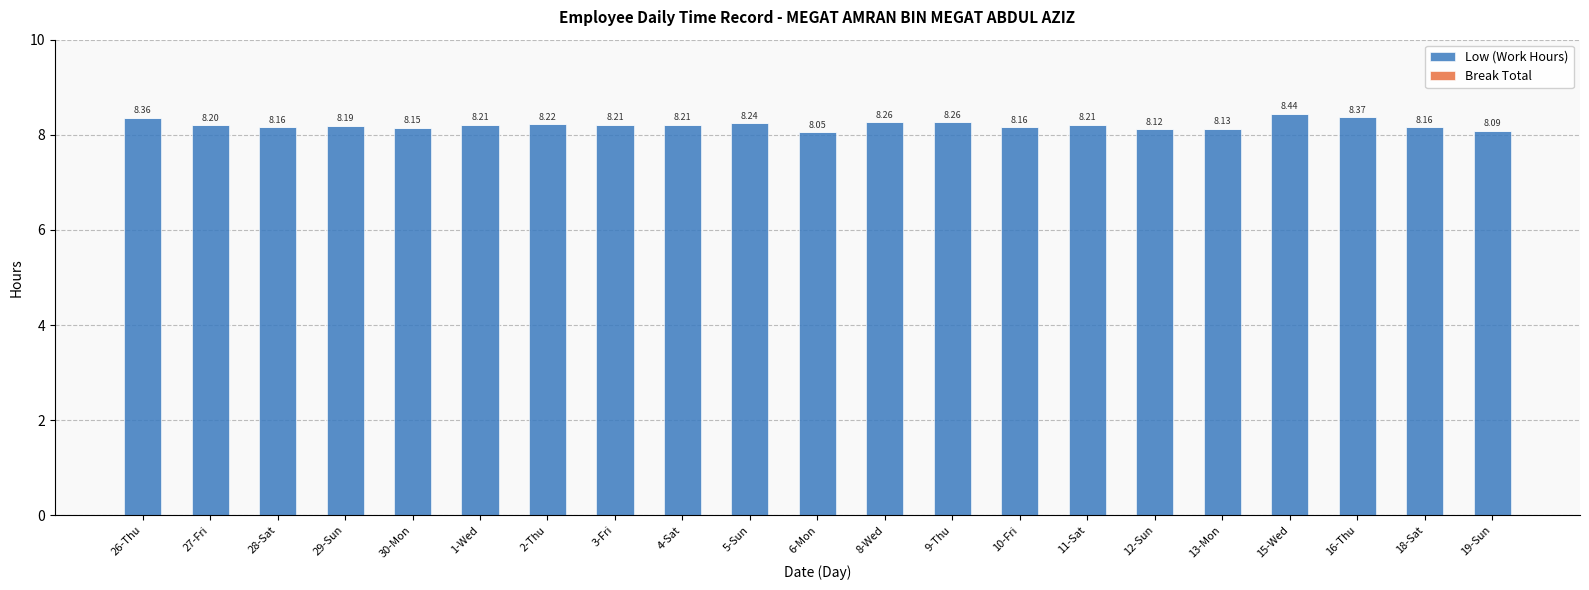

What is the average value?

8.2